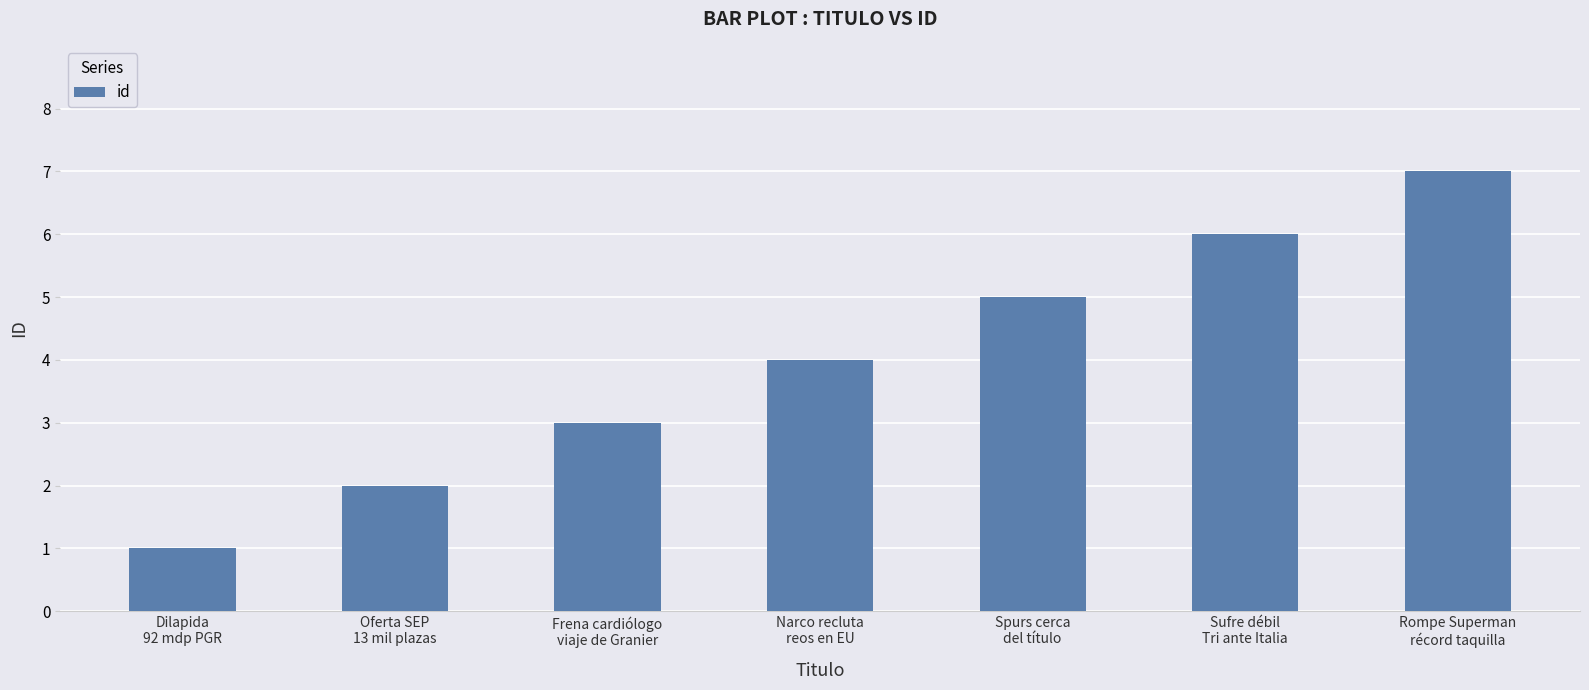

Rank the categories by value from highest to lowest.

Rompe Superman
récord taquilla, Sufre débil
Tri ante Italia, Spurs cerca
del título, Narco recluta
reos en EU, Frena cardiólogo
viaje de Granier, Oferta SEP
13 mil plazas, Dilapida
92 mdp PGR